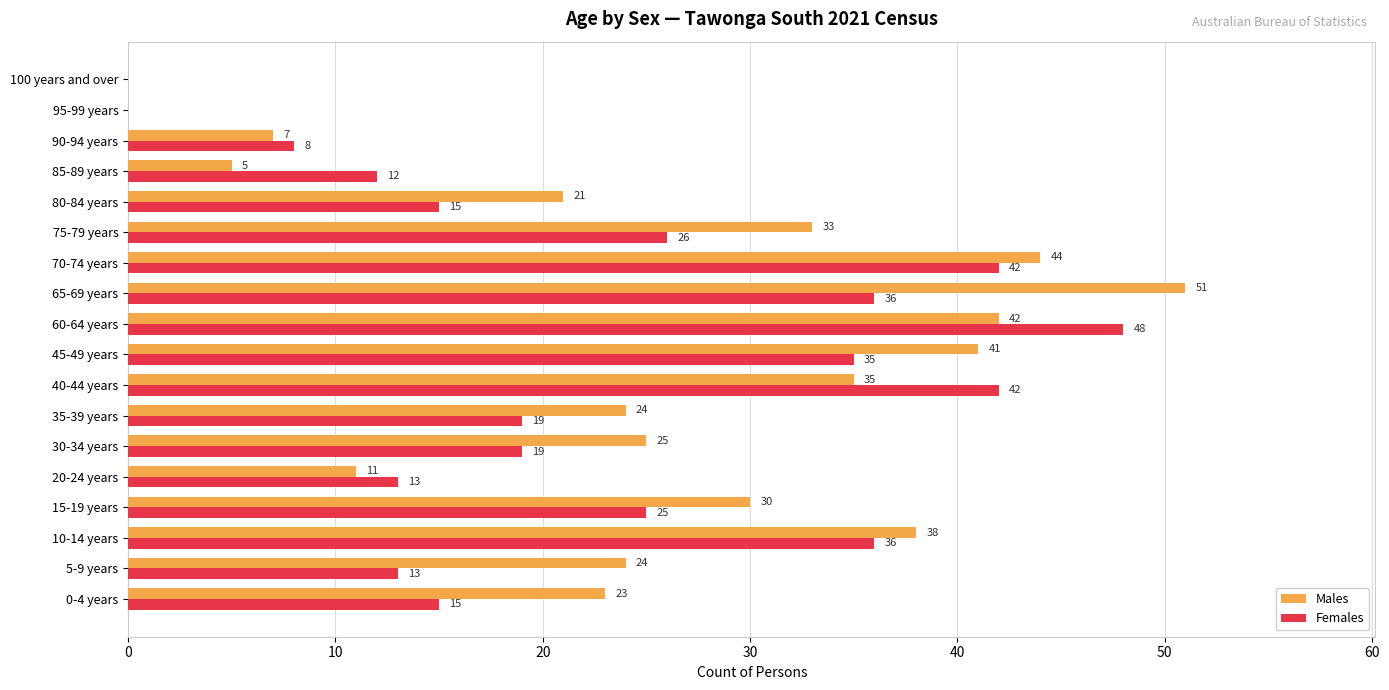

Which label corresponds to the largest value in the chart?

65-69 years